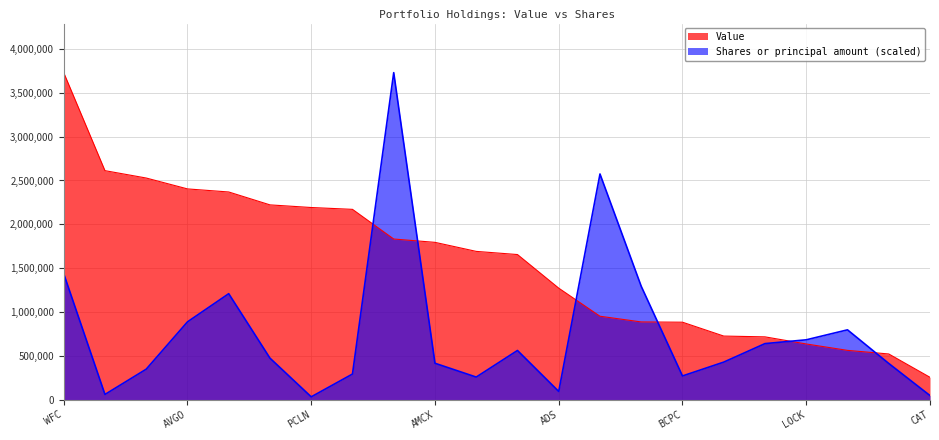

At WFC, list the series in order from smallest to largest.

Shares or principal amount (scaled), Value